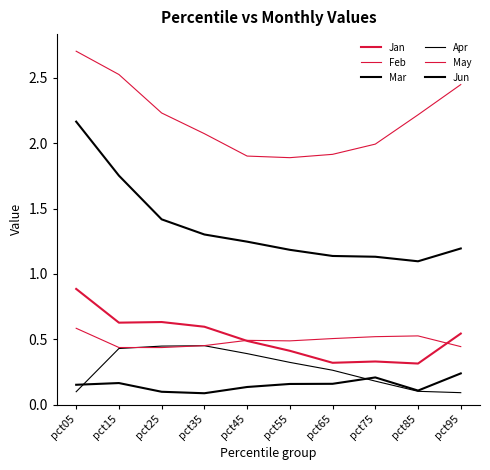

Is this an area chart (filled region under the line)?

No